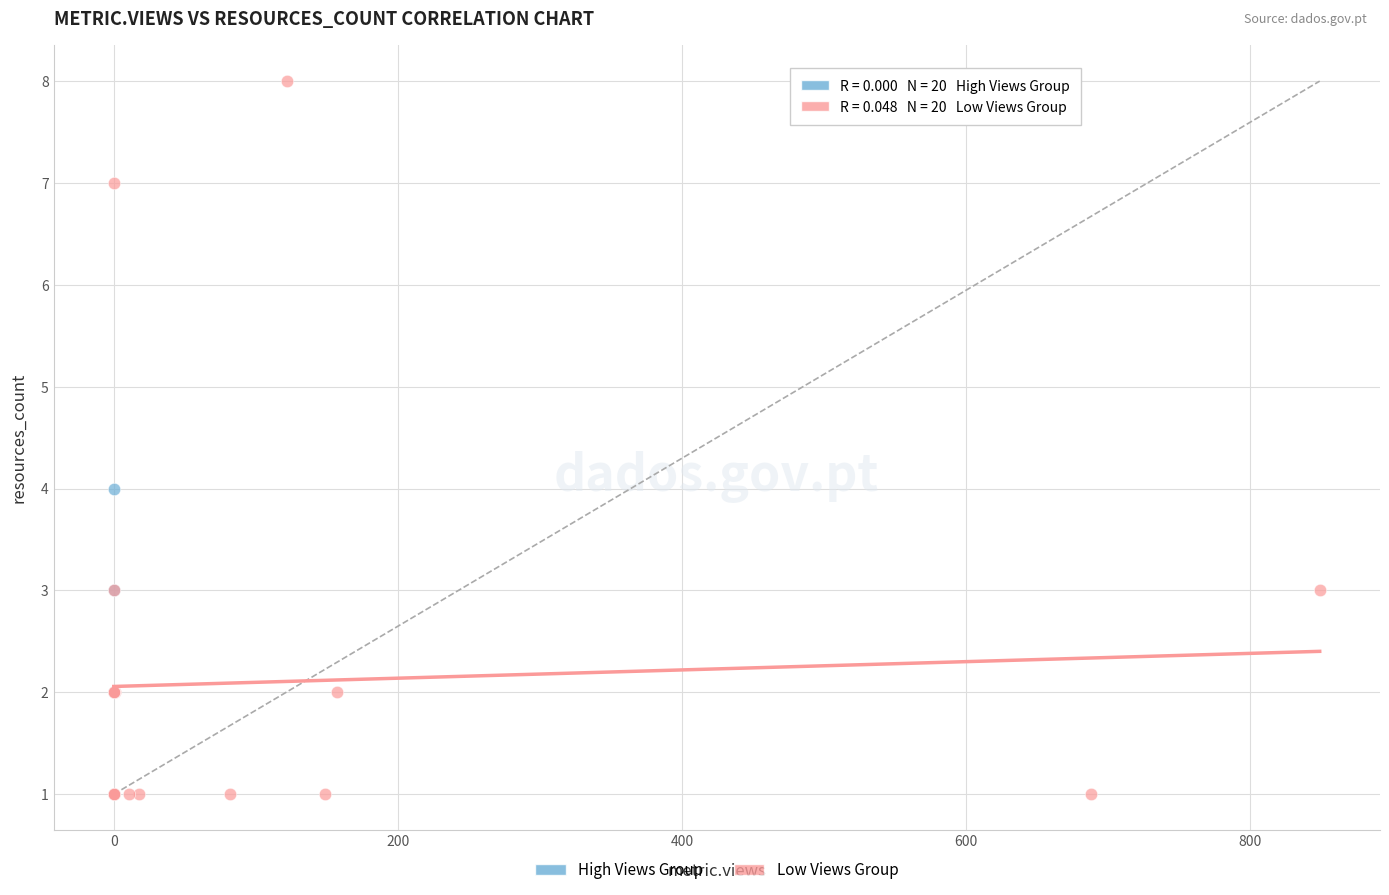

Which series has the widest spread of Y values?

Low Views Group